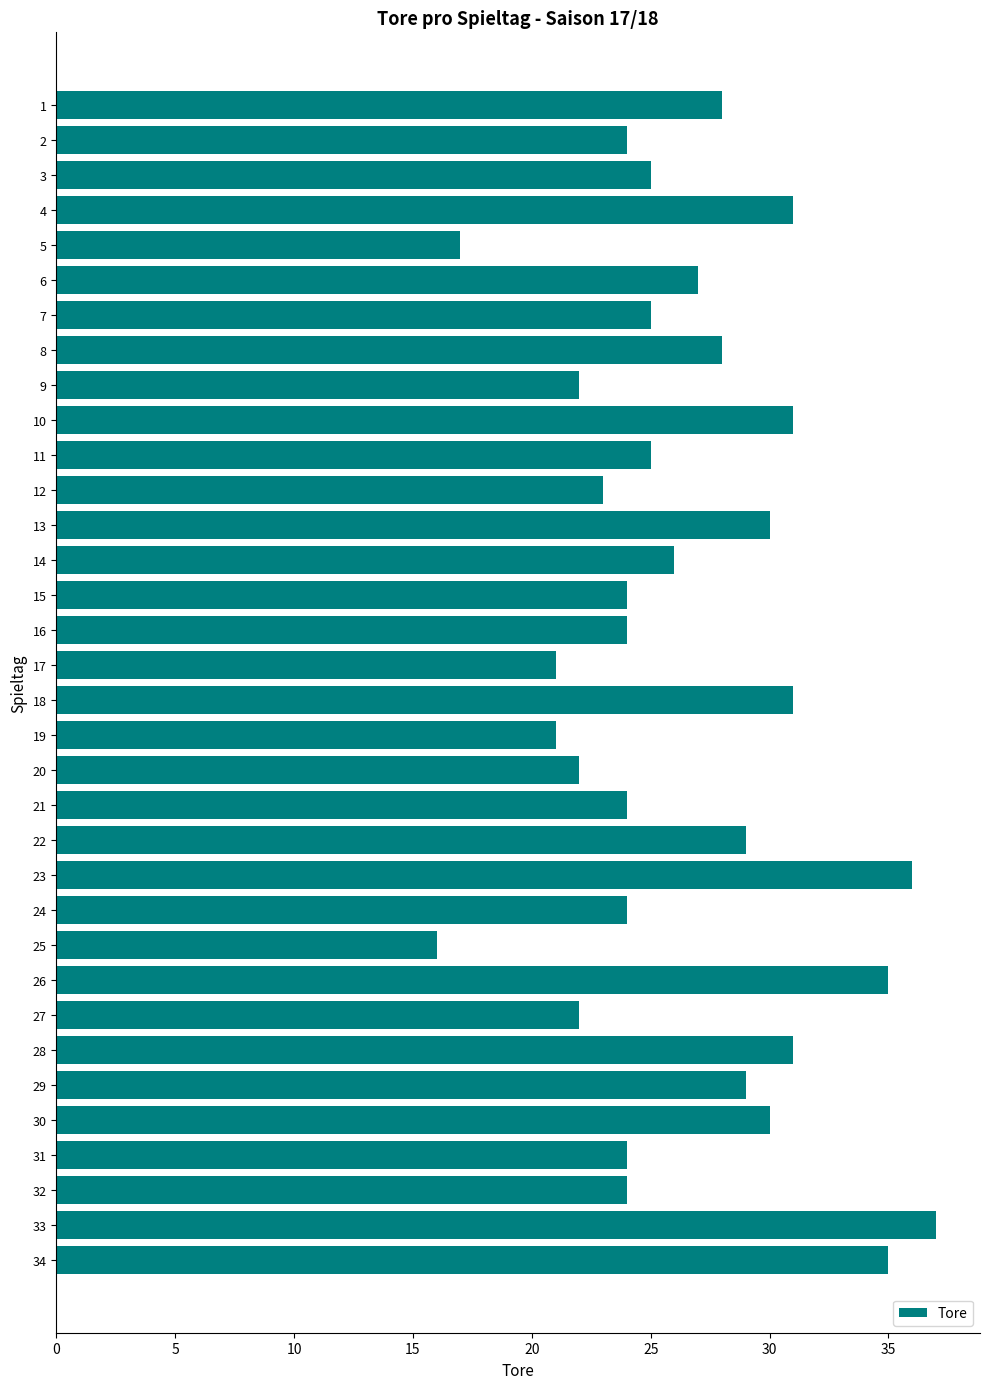

True or false: the data shows 35 at 3.

False